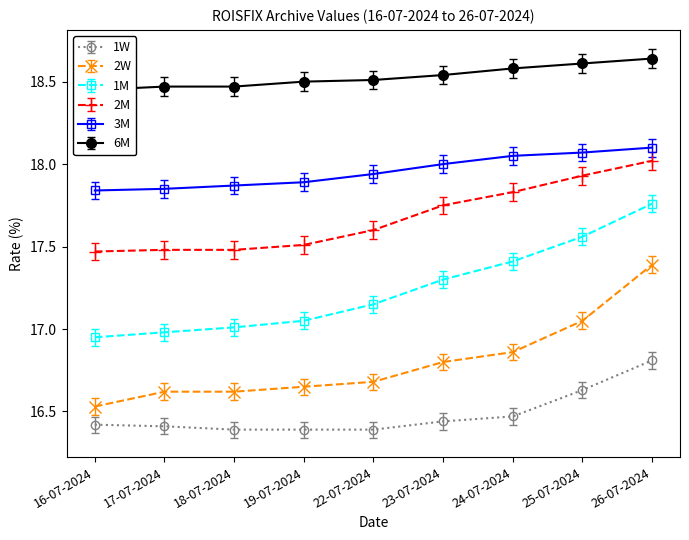

The 1W series shows 16.4 at 19-07-2024. True or false?

True